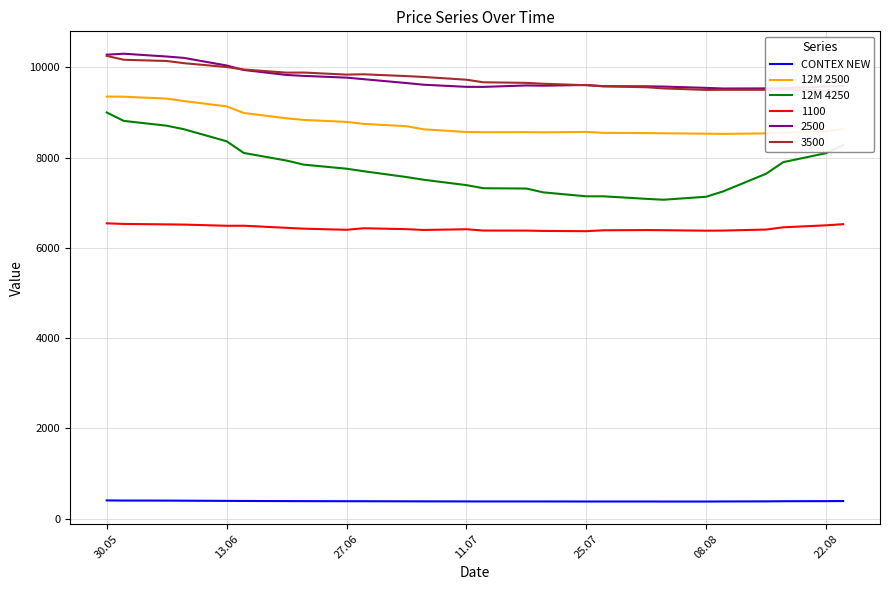

True or false: 2500 and CONTEX NEW cross at least once.

False